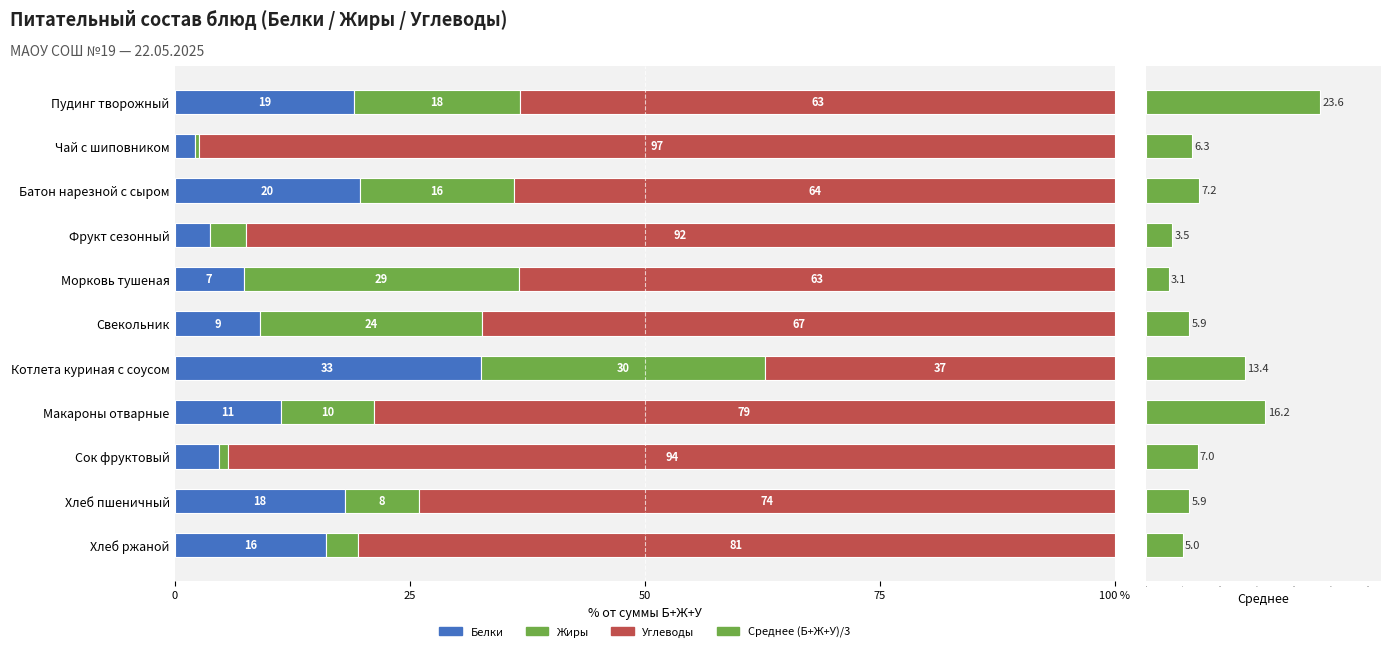

Reading right to left, what are all the values shown in this chart?

Белки: 16.1	18.1	4.8	11.3	32.5	9.1	7.3	3.8	19.7	2.1	19.1
Жиры: 3.4	7.9	1.0	9.9	30.2	23.6	29.3	3.8	16.4	0.5	17.7
Углеводы: 80.5	74.0	94.3	78.8	37.2	67.3	63.4	92.5	63.9	97.4	63.2
Среднее (Б+Ж+У)/3: 5.0	5.9	7.0	16.2	13.4	5.9	3.1	3.5	7.2	6.3	23.6